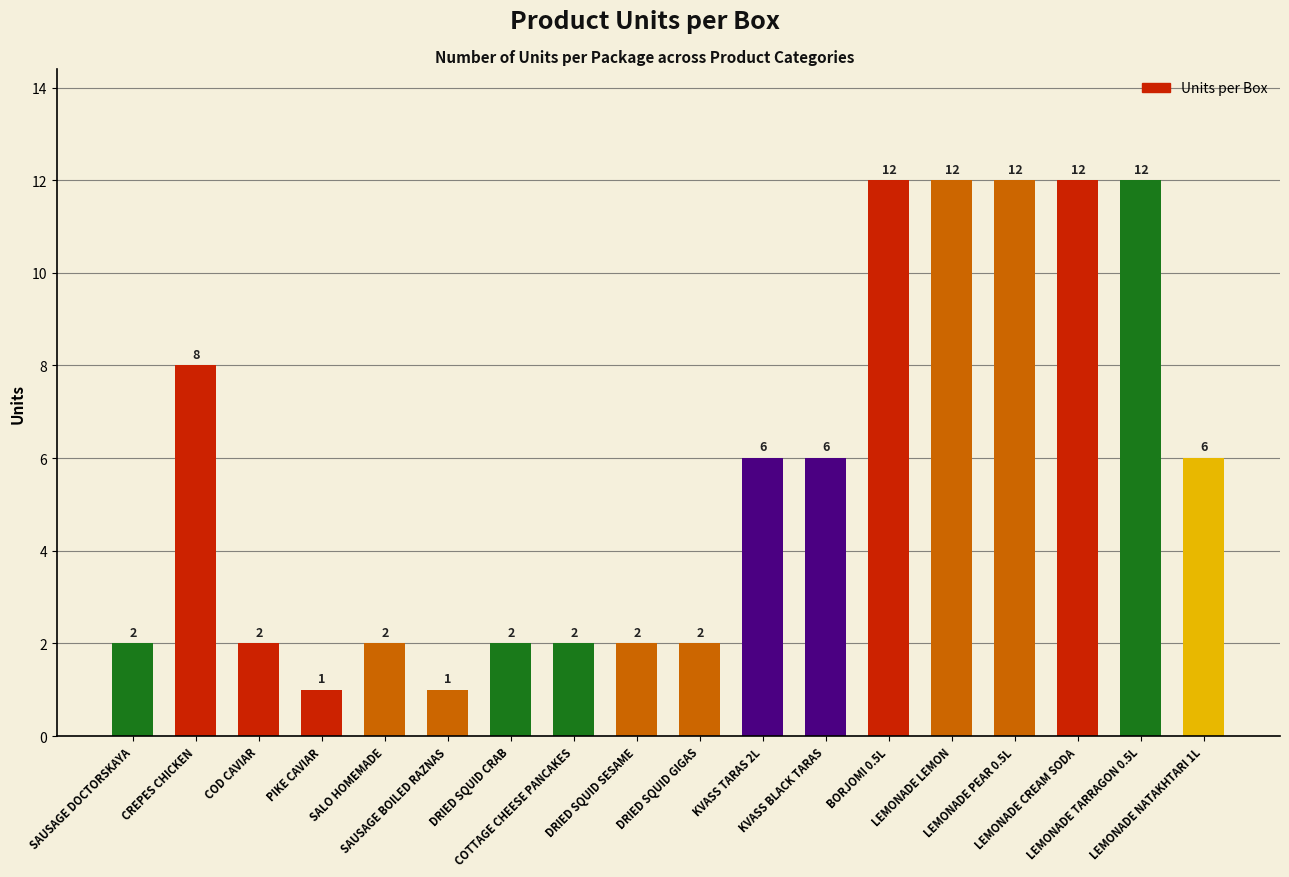

The value at CREPES CHICKEN is 3. True or false?

False